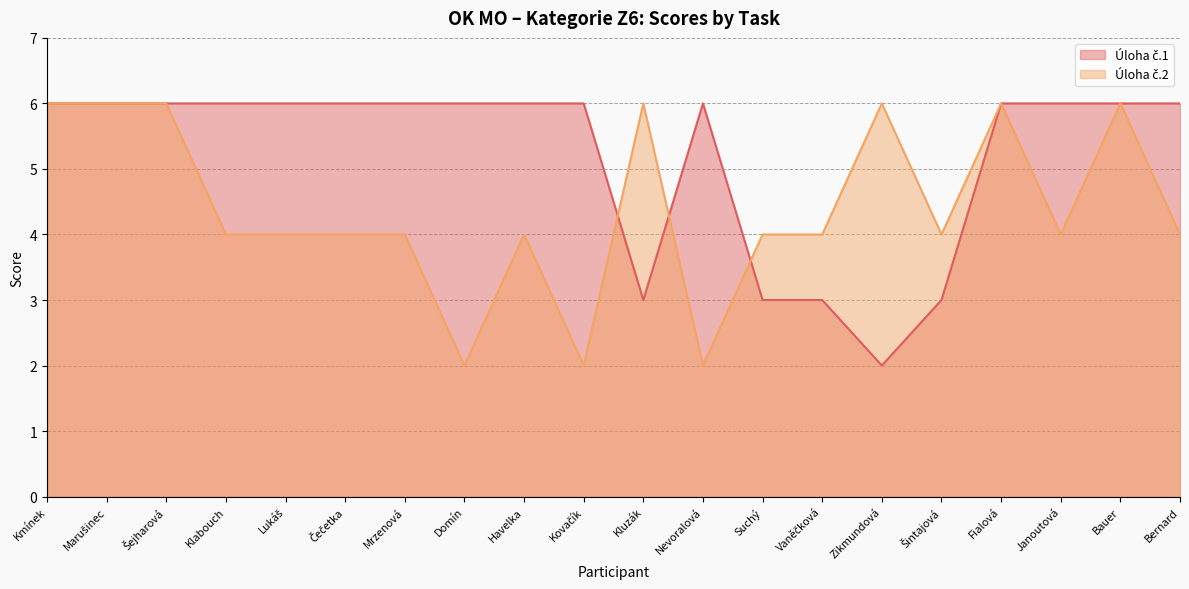

Where do Úloha č.1 and Úloha č.2 first cross each other?

Kovačík and Kluzák